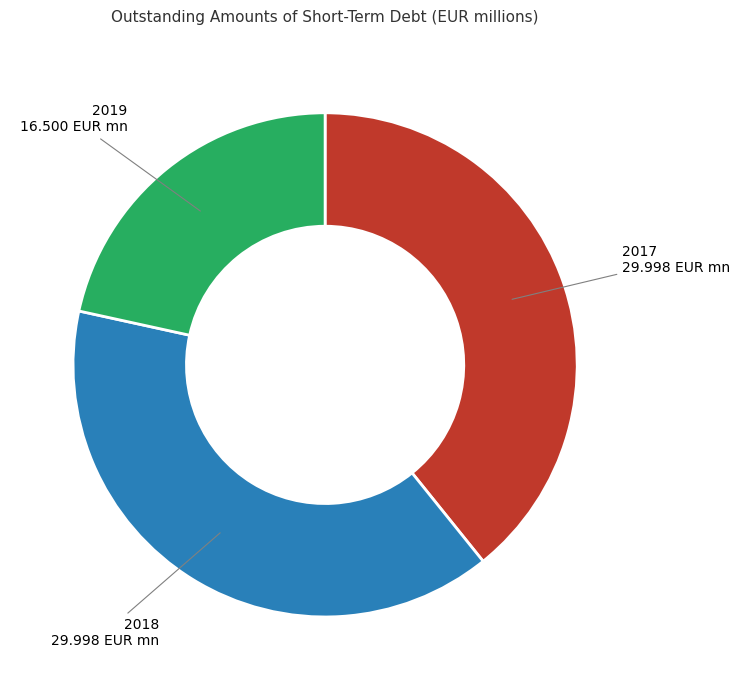

Is it true that 2019 is 32% of the pie?

False